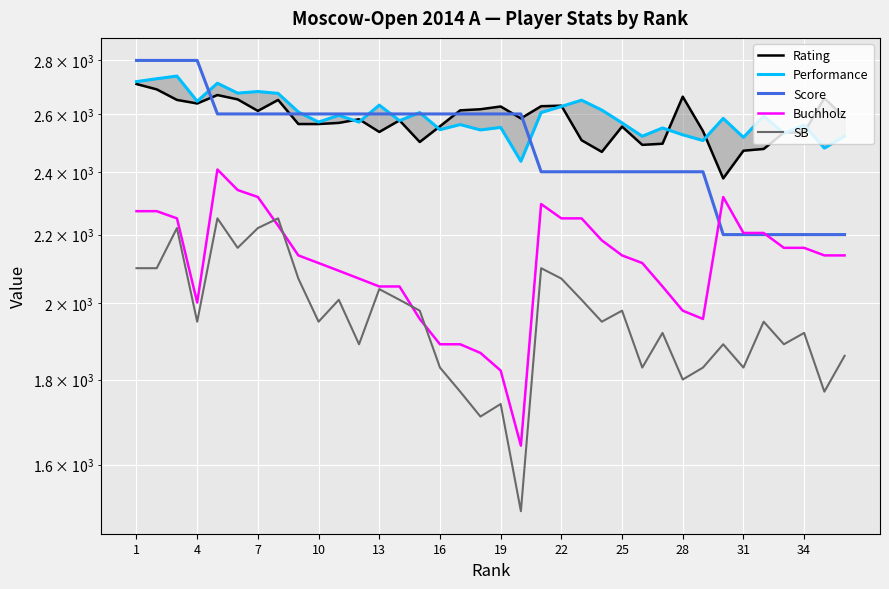

What is the sum of all Performance values?

93326.0